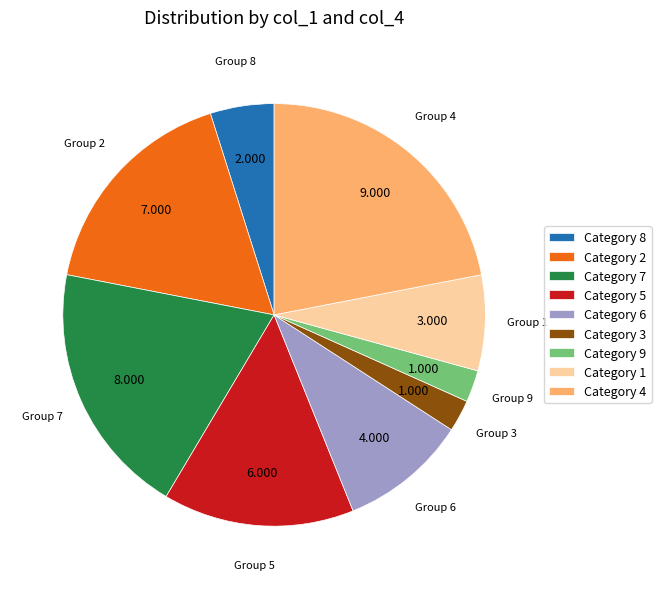

Count the number of slices in the pie.

9